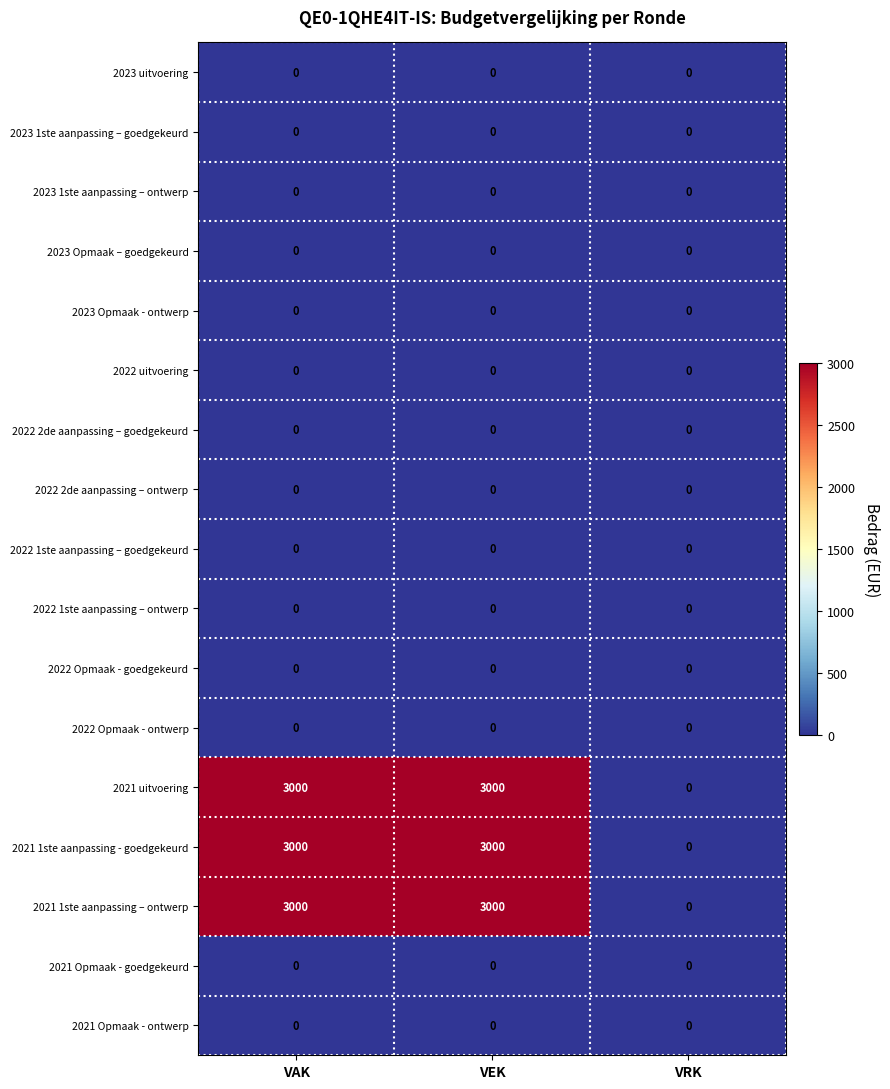

The value of 2021 1ste aanpassing - goedgekeurd at VAK is 1762. True or false?

False